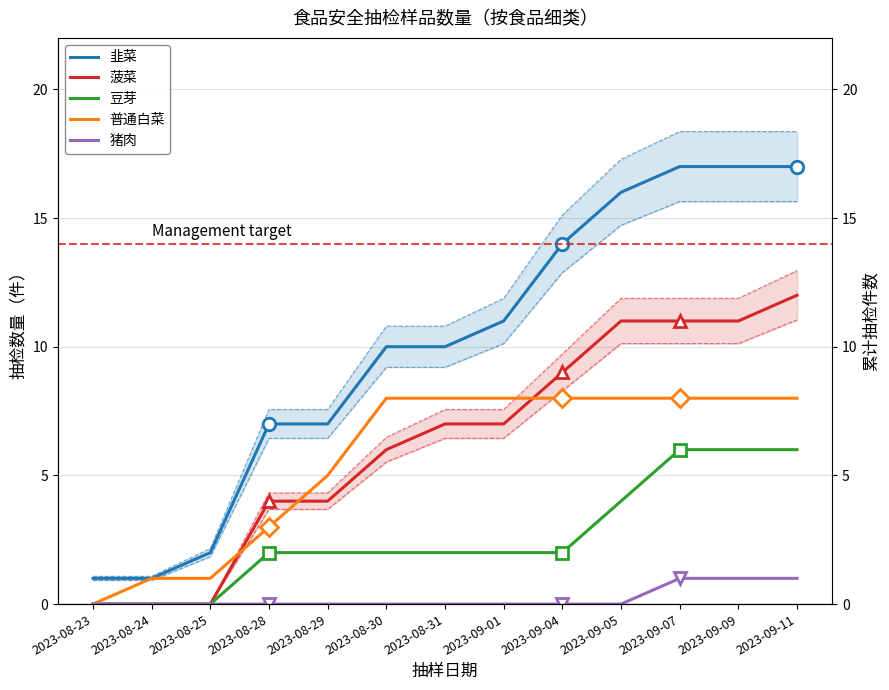

What is the sum of all 普通白菜 values?

74